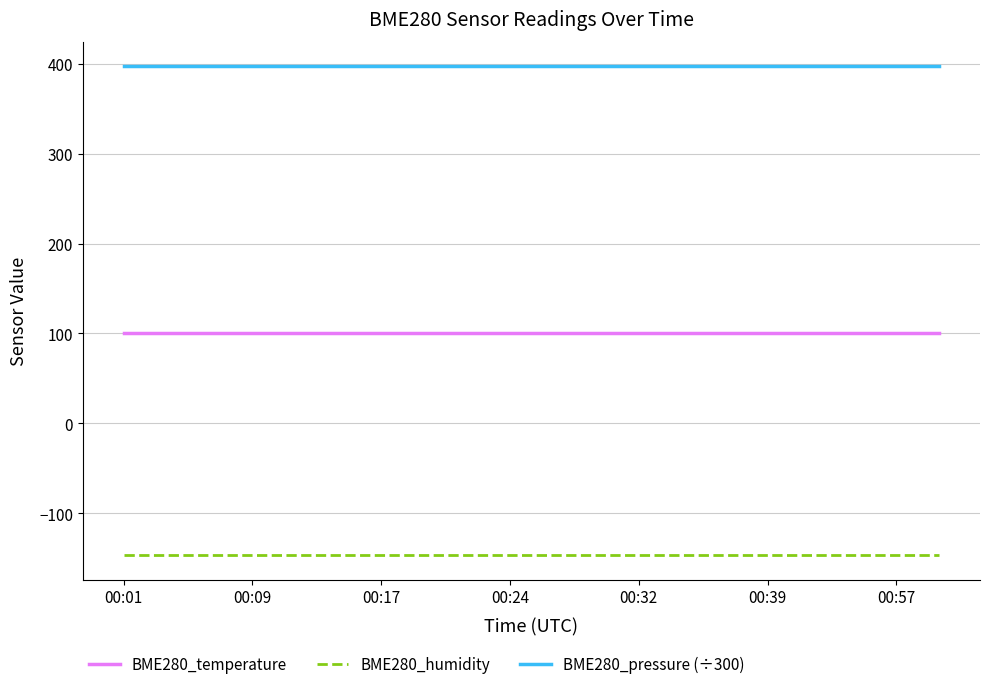

Which series has the largest total across all categories?

BME280_pressure (÷300)